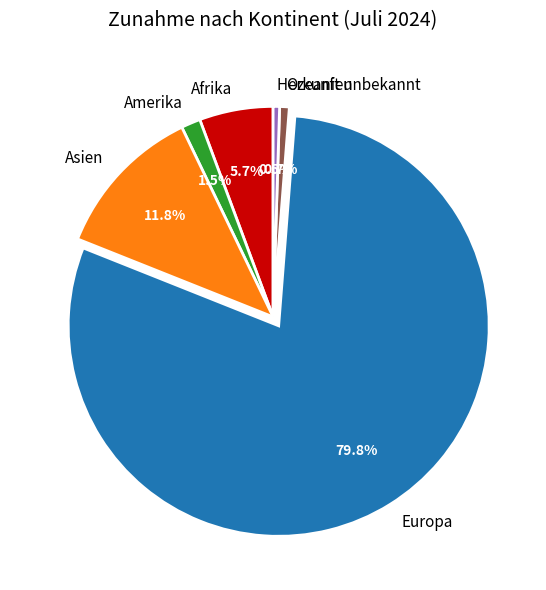

What percentage is the Ozeanien slice, to the nearest percent?

1%